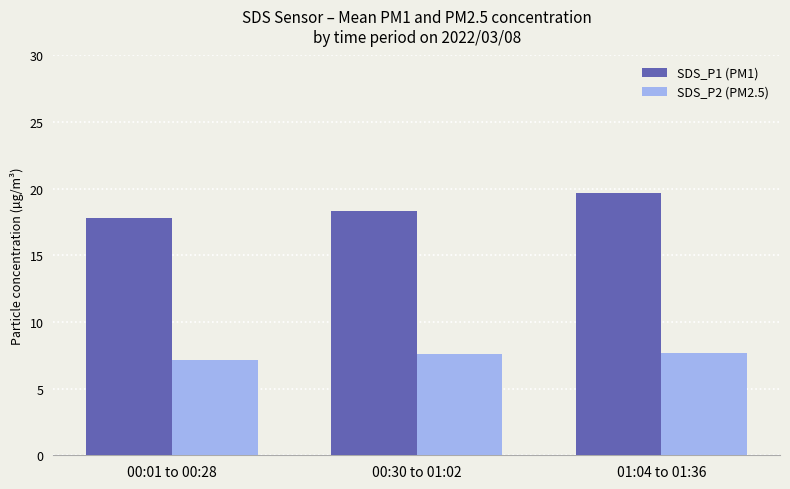

The SDS_P1 (PM1) series shows 18.3 at 00:30 to 01:02. True or false?

True